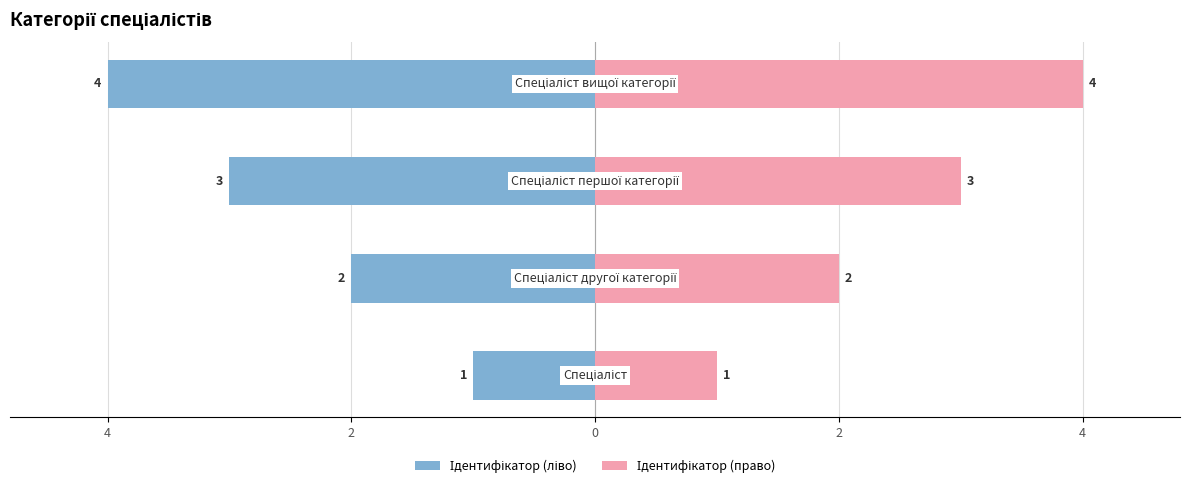

What is the difference between the maximum and minimum values in the Ідентифікатор (ліво) series?

3